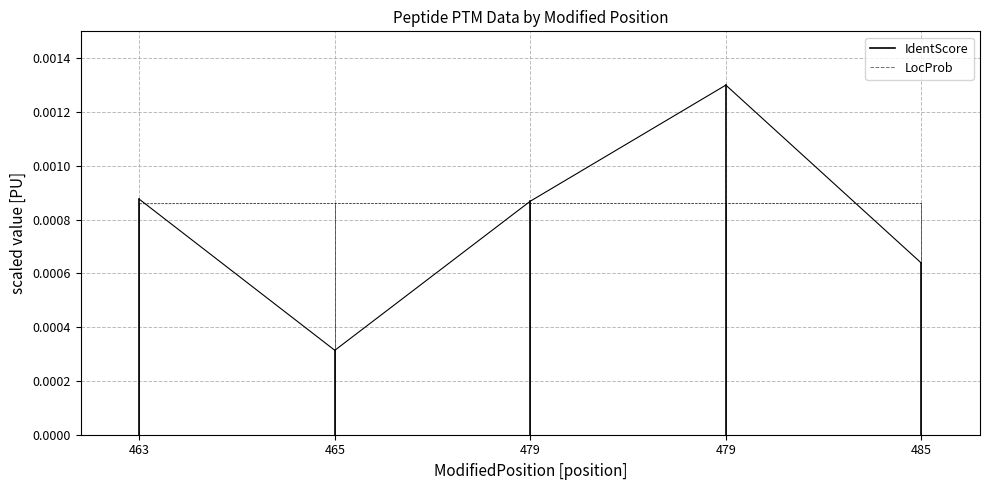

What are all the series names shown in the legend?

IdentScore, LocProb